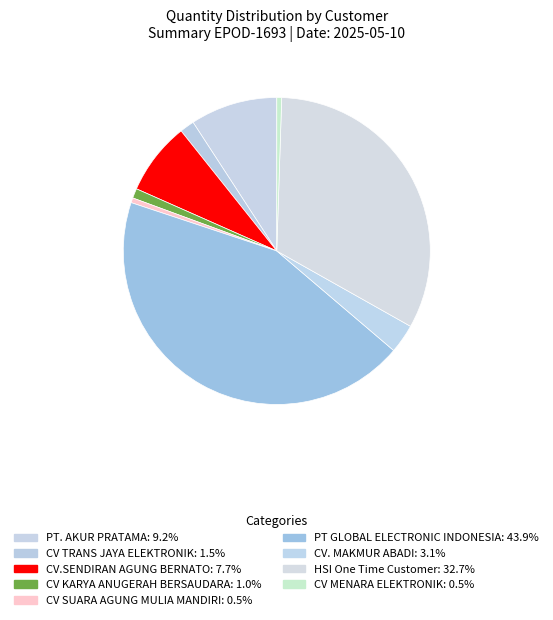

Is it true that CV SUARA AGUNG MULIA MANDIRI is 11% of the pie?

False